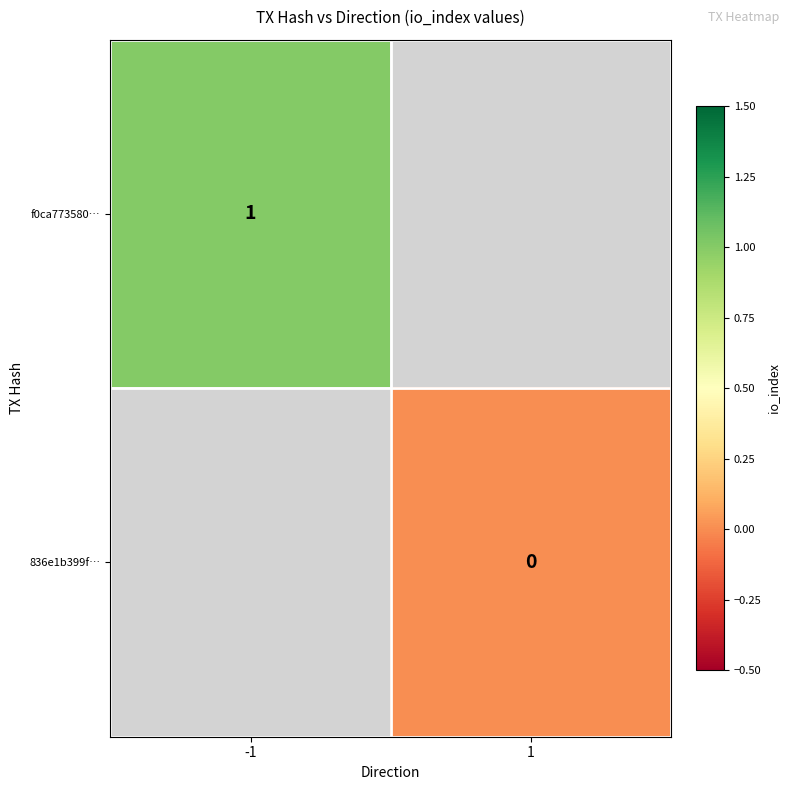

Is it true that f0ca773580… equals 1 at -1?

True